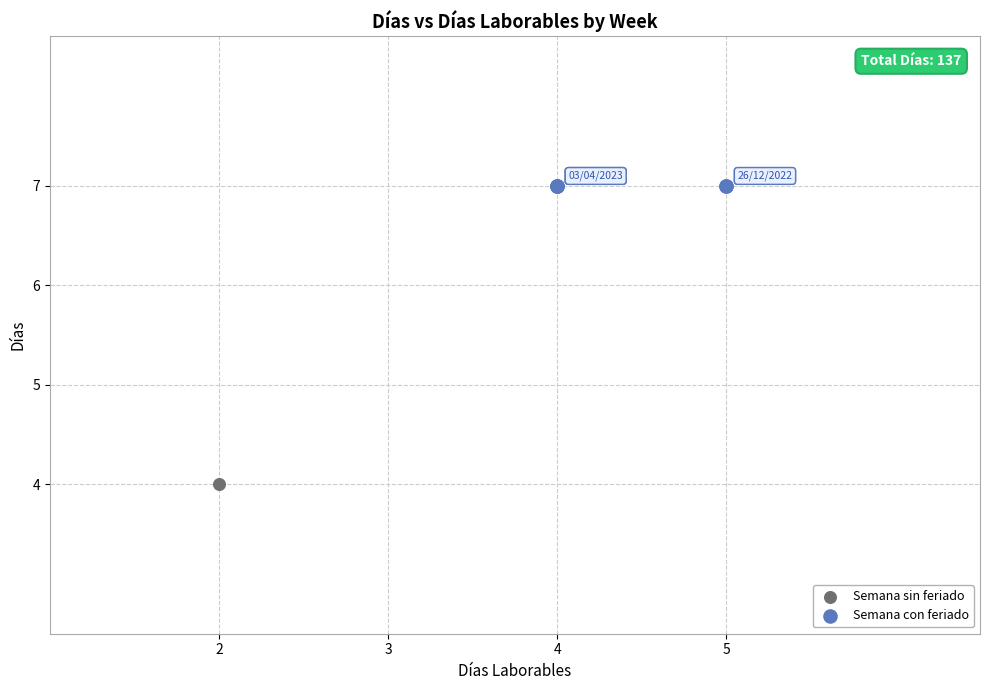

Which series contains the lowest Y value?

Semana sin feriado